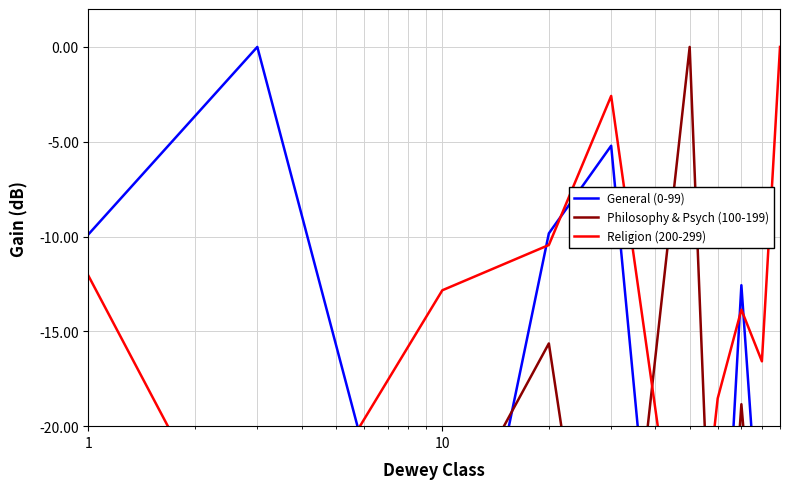

List the series in order of their overall mean, lowest first.

Philosophy & Psych (100-199), General (0-99), Religion (200-299)